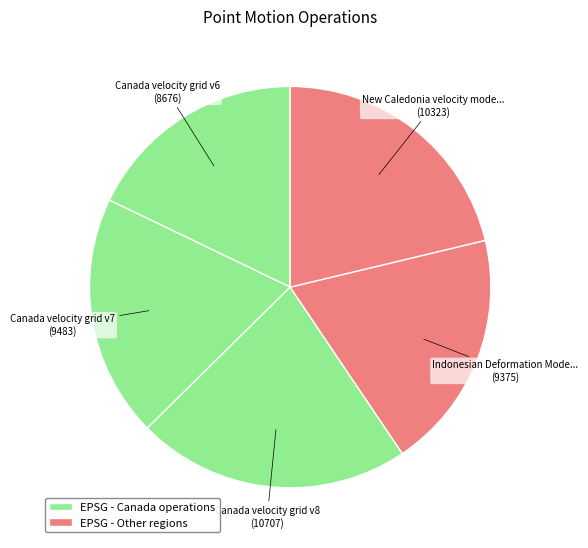

How many slices are in this pie chart?

5